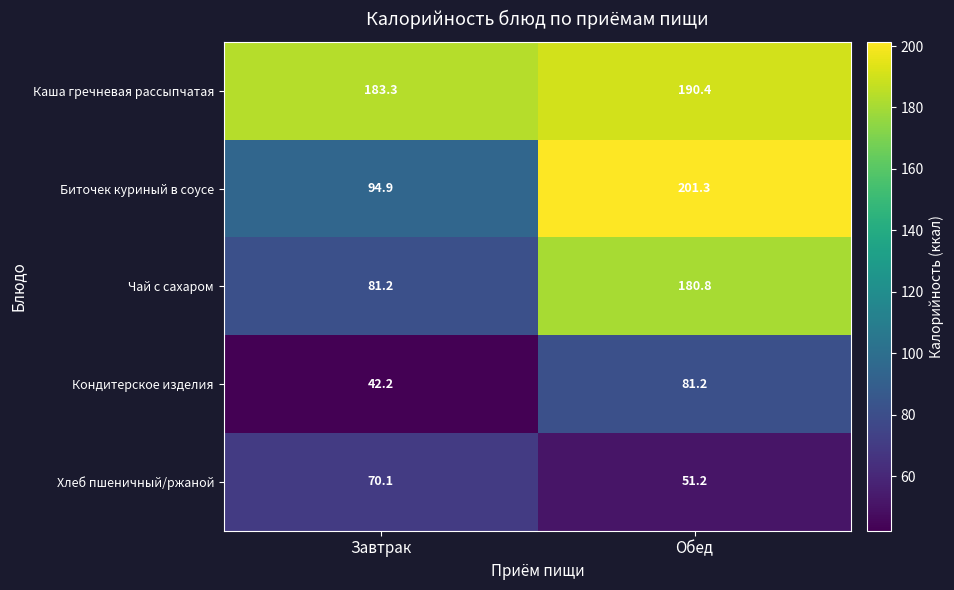

Is it true that Кондитерское изделия equals 81.2 at Обед?

True